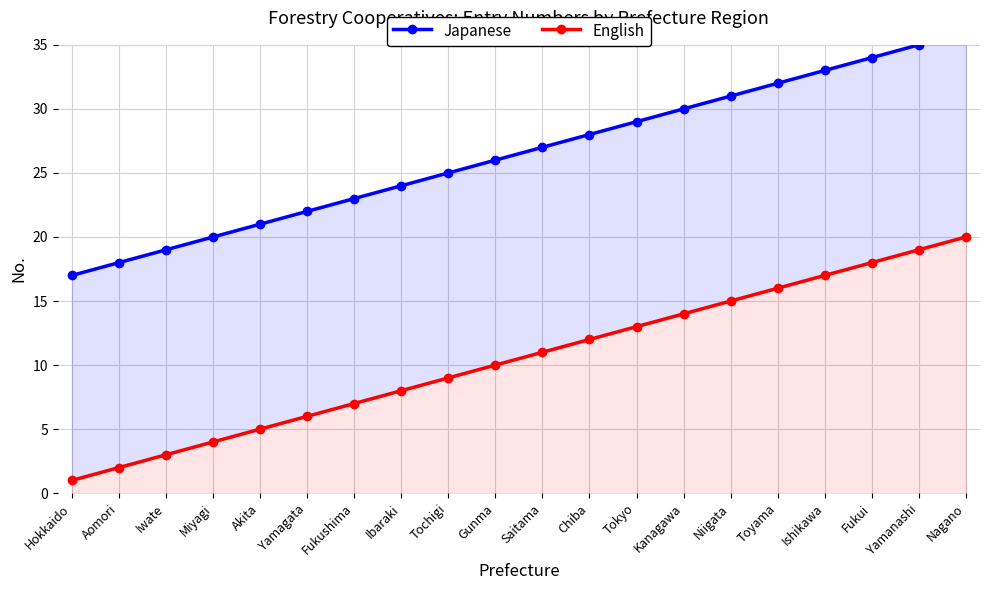

Which category has the highest value in the Japanese series?

Nagano